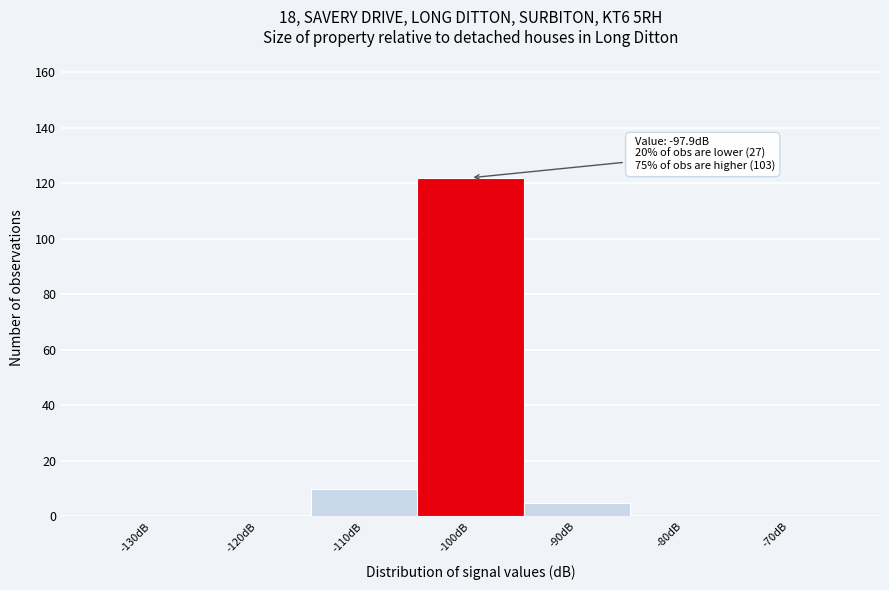

Reading right to left, what are all the values shown in this chart?

-70dB=0	-80dB=0	-90dB=5	-100dB=122	-110dB=10	-120dB=0	-130dB=0